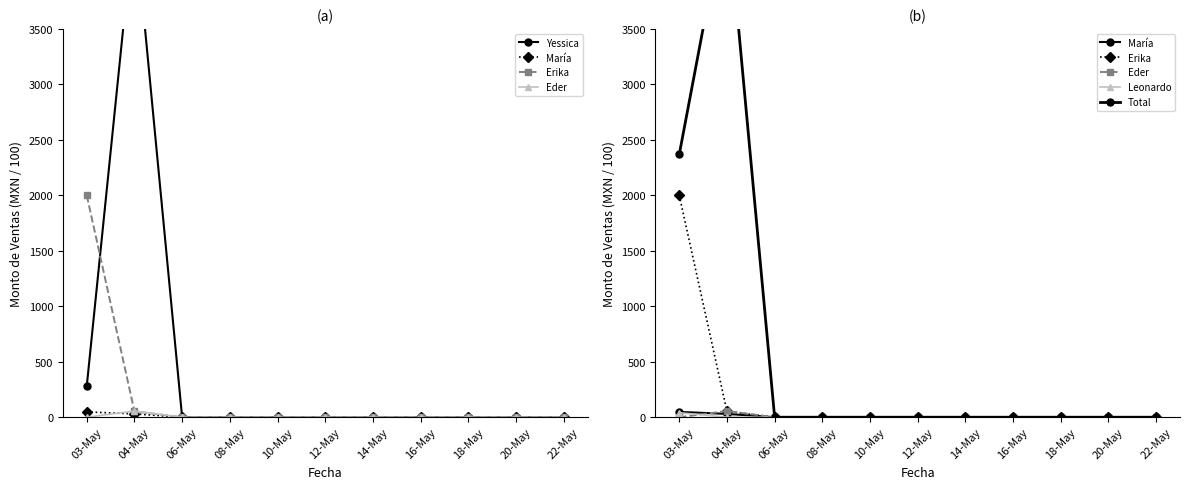

The value of Leonardo at 04-May is 0.0. True or false?

True